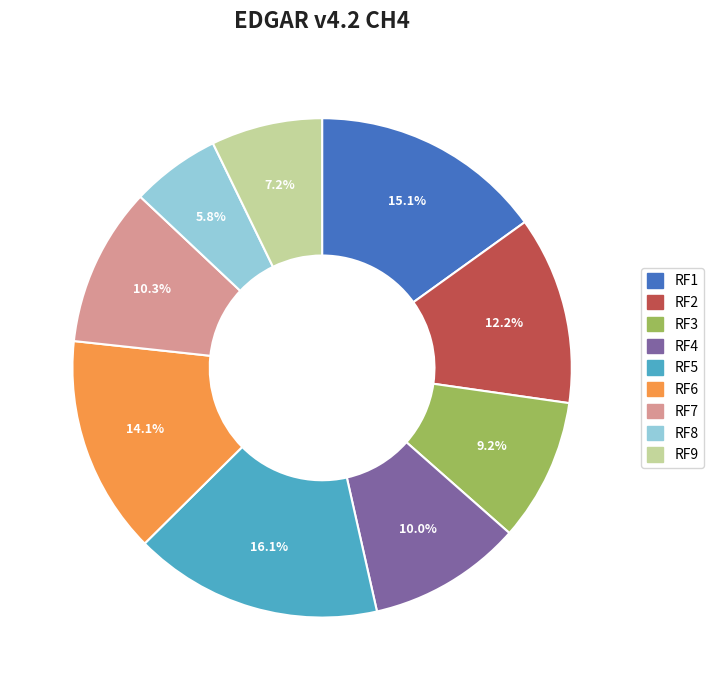

How many segments does this pie chart have?

9